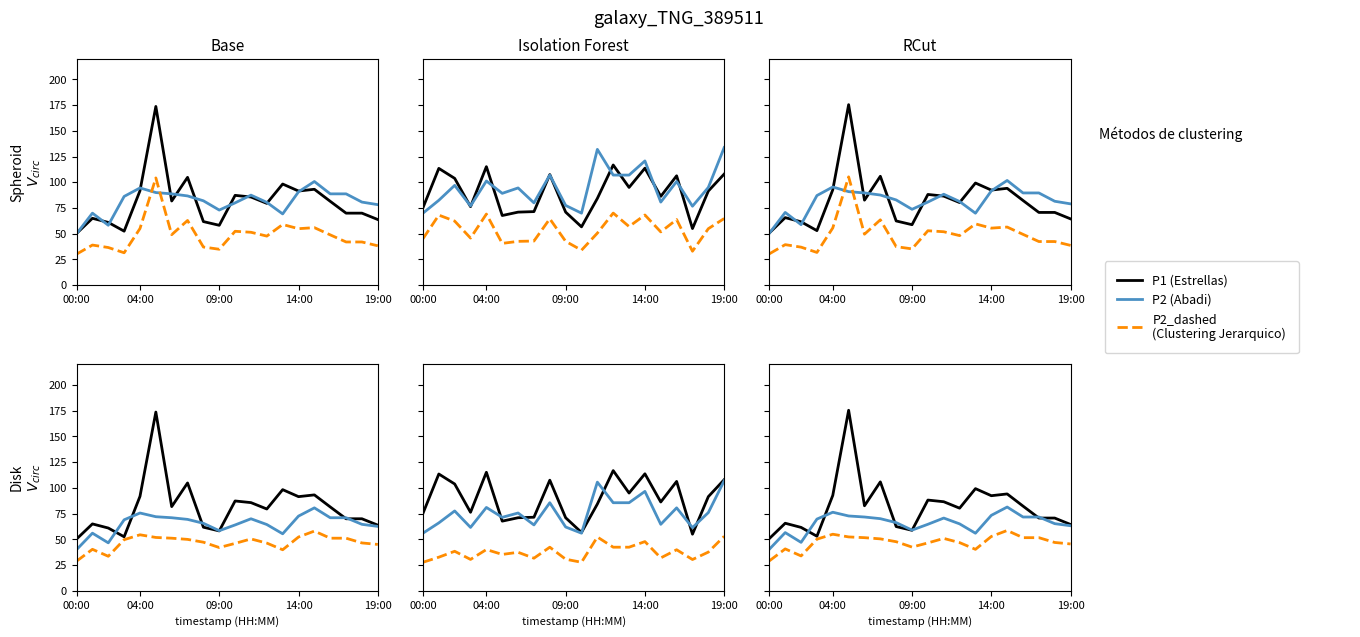

True or false: P1 and P2_dashed intersect in this chart.

False